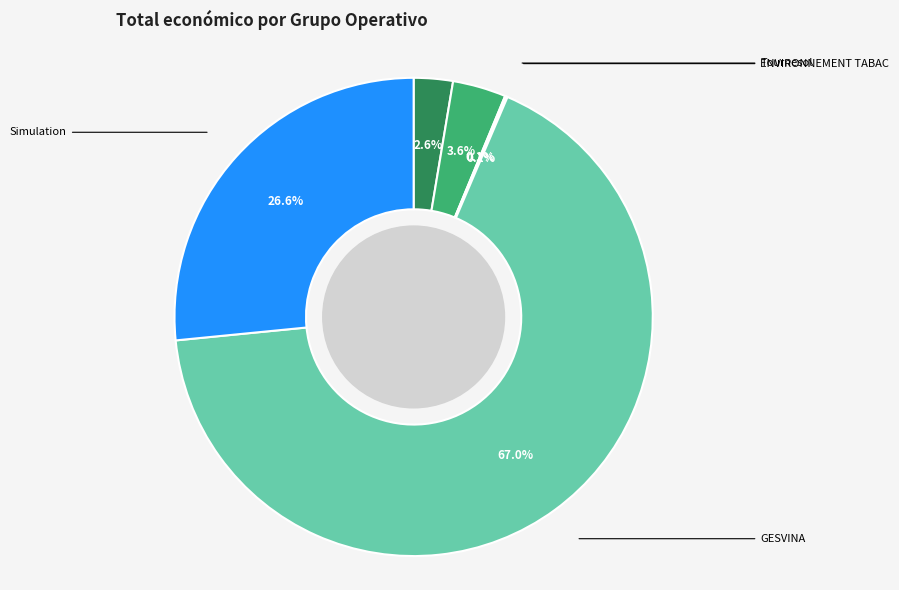

Does any single category account for the majority?

Yes